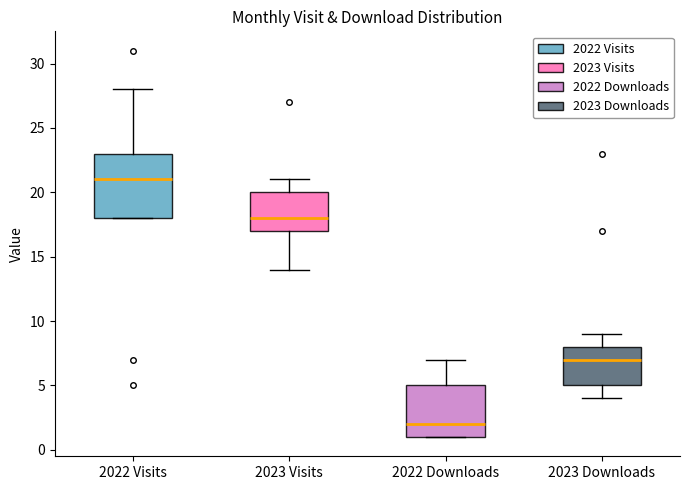

Reading left to right, transcribe this box plot: for each box, give where its median line is, the range the box spans, and where its two whiskers end, as read against the y-axis. The values are not printed on the chart, so give them approximately, as read against the axis.

2022 Visits: median 21, box 18 to 23, whiskers 18 to 28
2023 Visits: median 18, box 17 to 20, whiskers 14 to 21
2022 Downloads: median 2, box 1 to 5, whiskers 1 to 7
2023 Downloads: median 7, box 5 to 8, whiskers 4 to 9